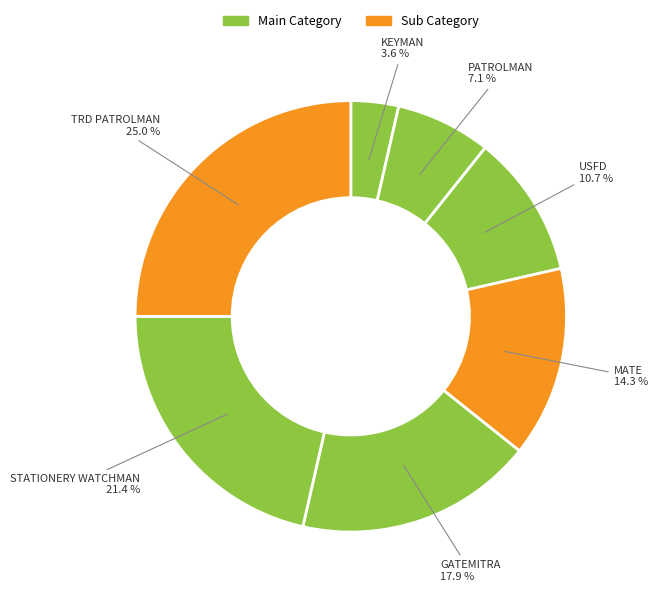

Rank the categories by value from lowest to highest.

KEYMAN, PATROLMAN, USFD, MATE, GATEMITRA, STATIONERY WATCHMAN, TRD PATROLMAN